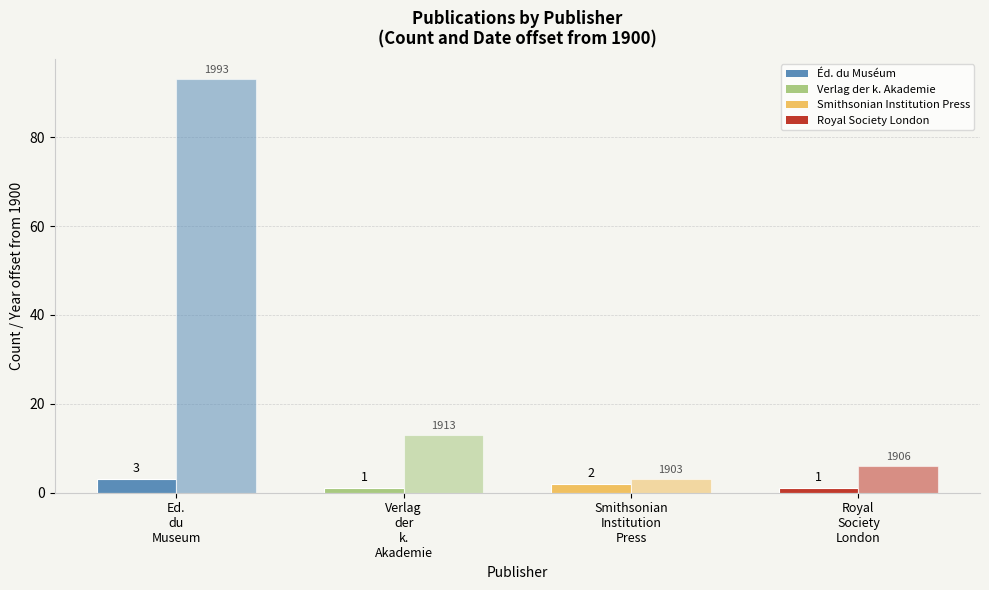

Does the chart contain stacked bars?

No